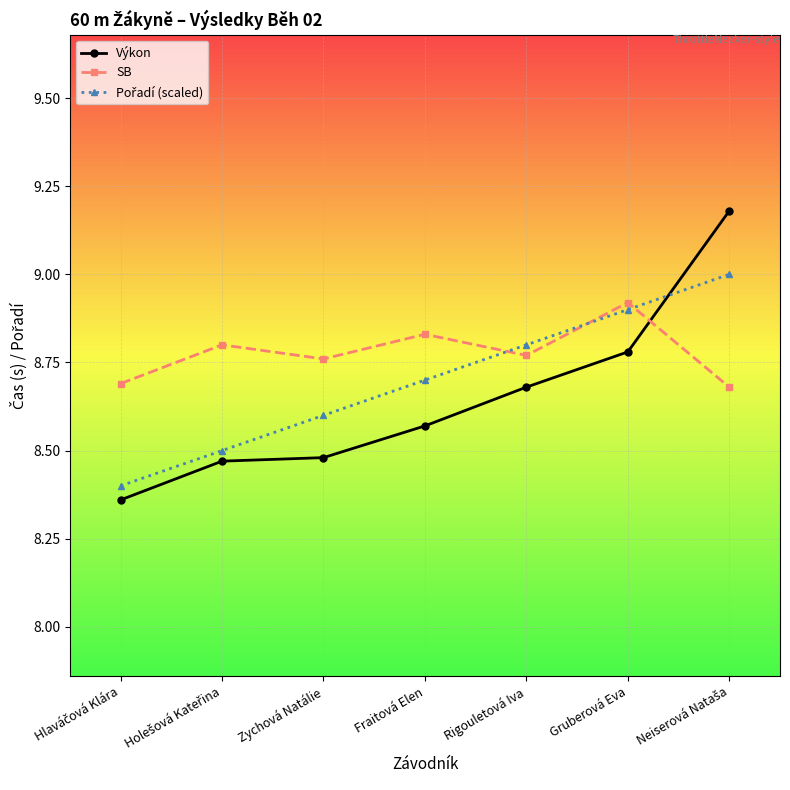

The Výkon series shows 4.9 at Rigouletová Iva. True or false?

False